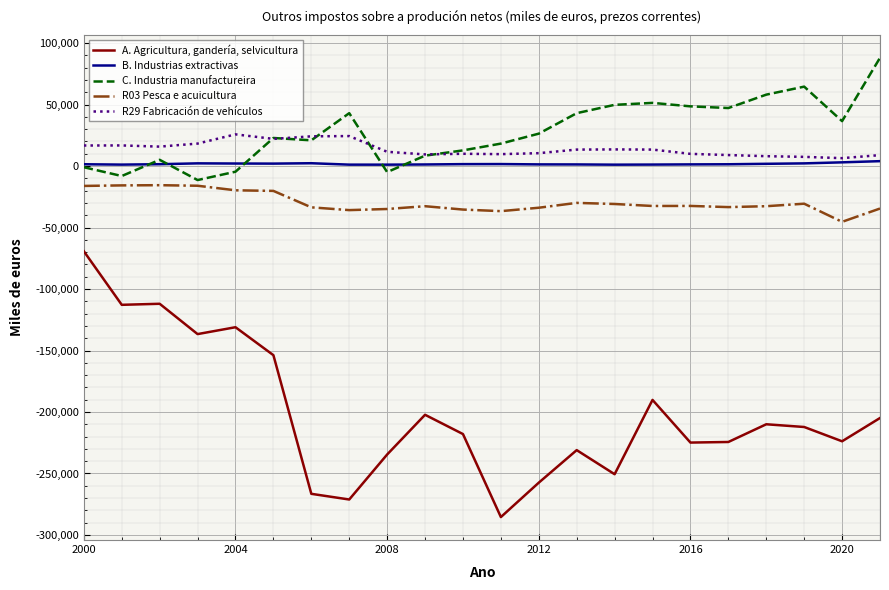

Which series has the widest spread of values?

A. Agricultura, gandería, selvicultura